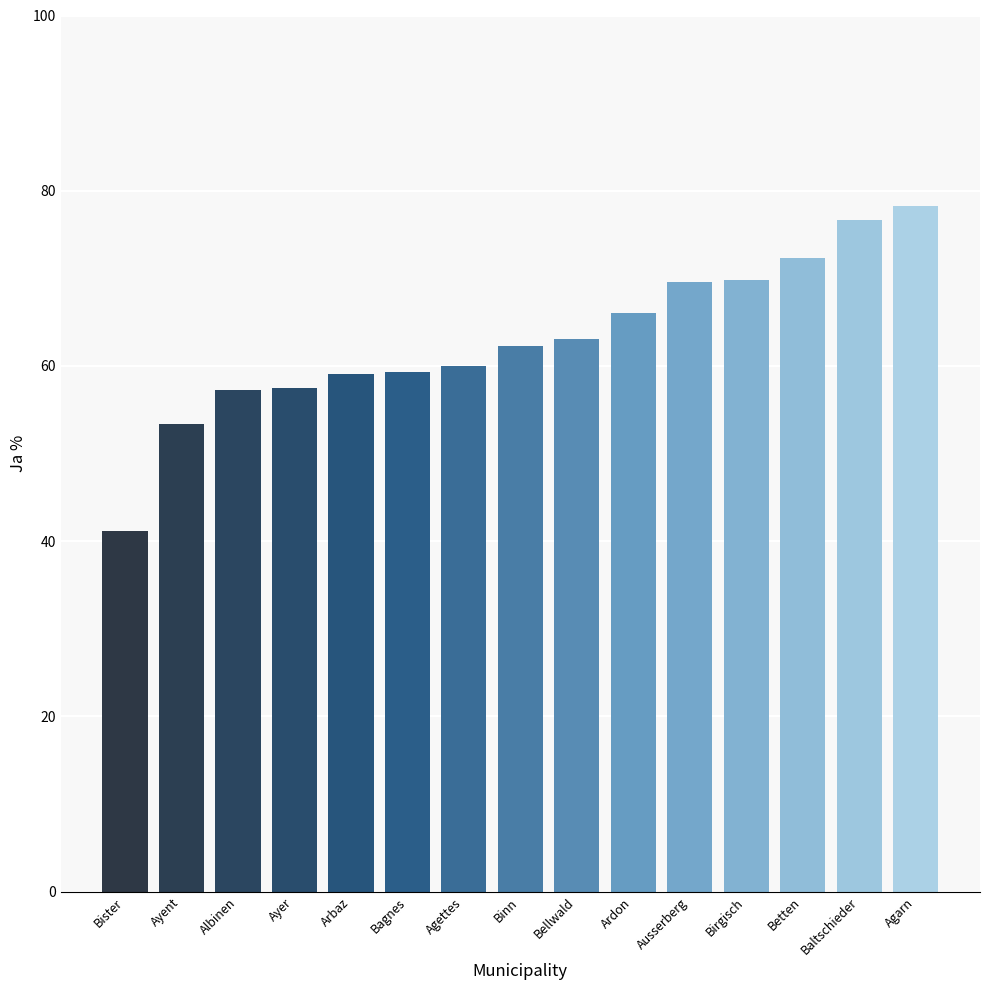

Count the number of categories in the chart.

15